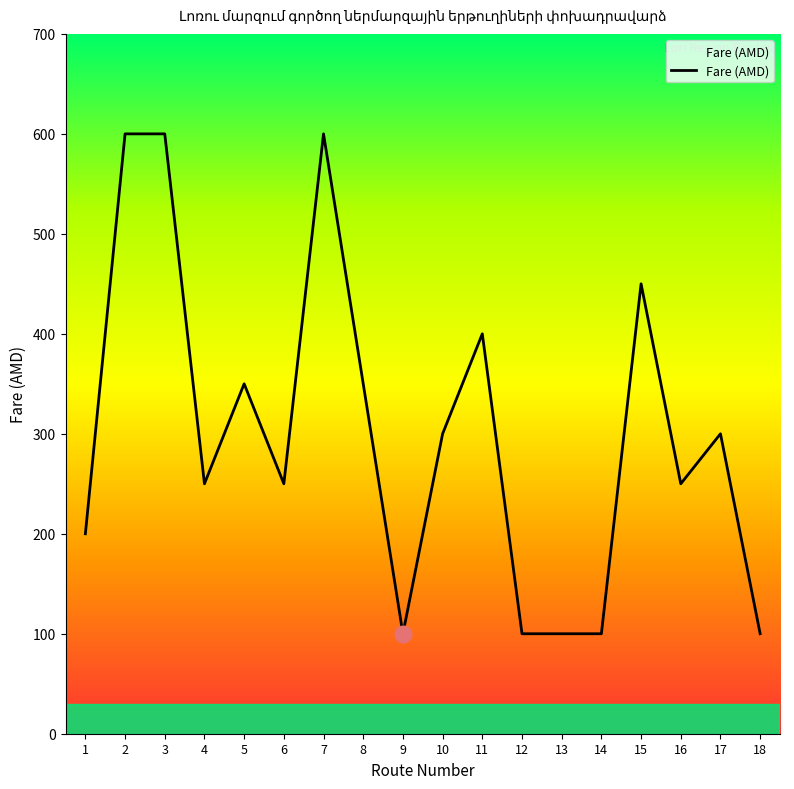

Is this an area chart (filled region under the line)?

No